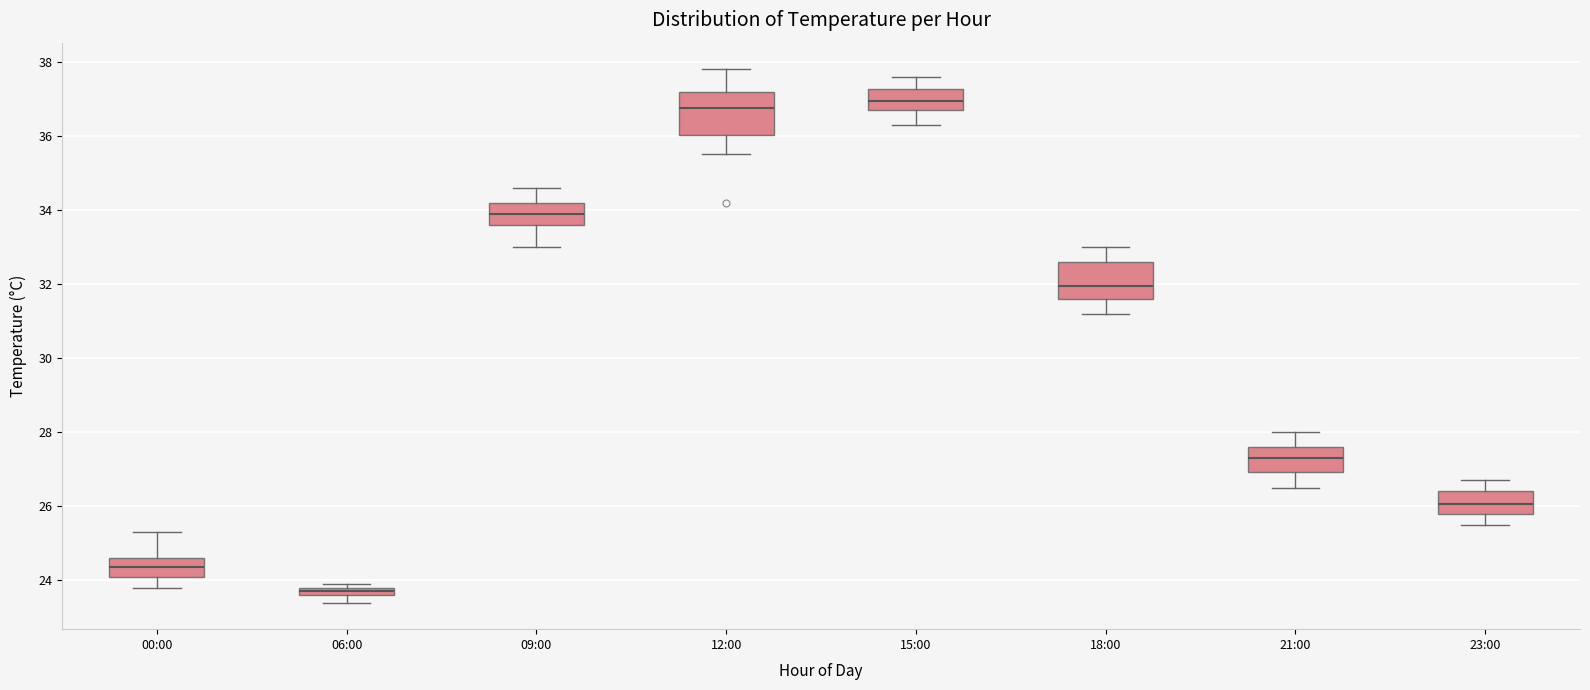

Where is the lower edge of the box for 06:00 on the y-axis? The values are not printed on the chart, so give them approximately, as read against the axis.

23.6